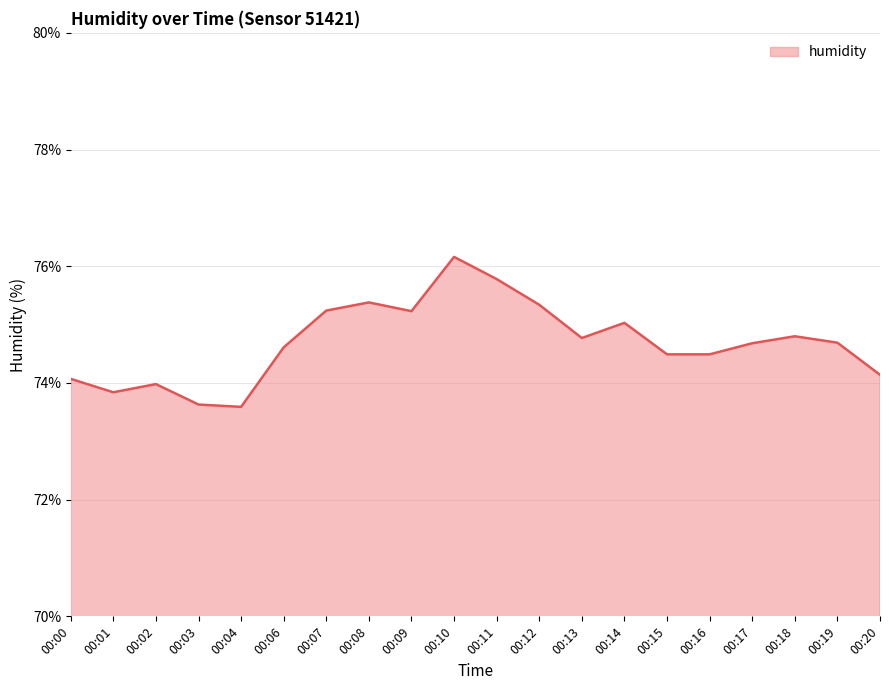

The chart shows a value of 75.2 at 00:07. True or false?

True